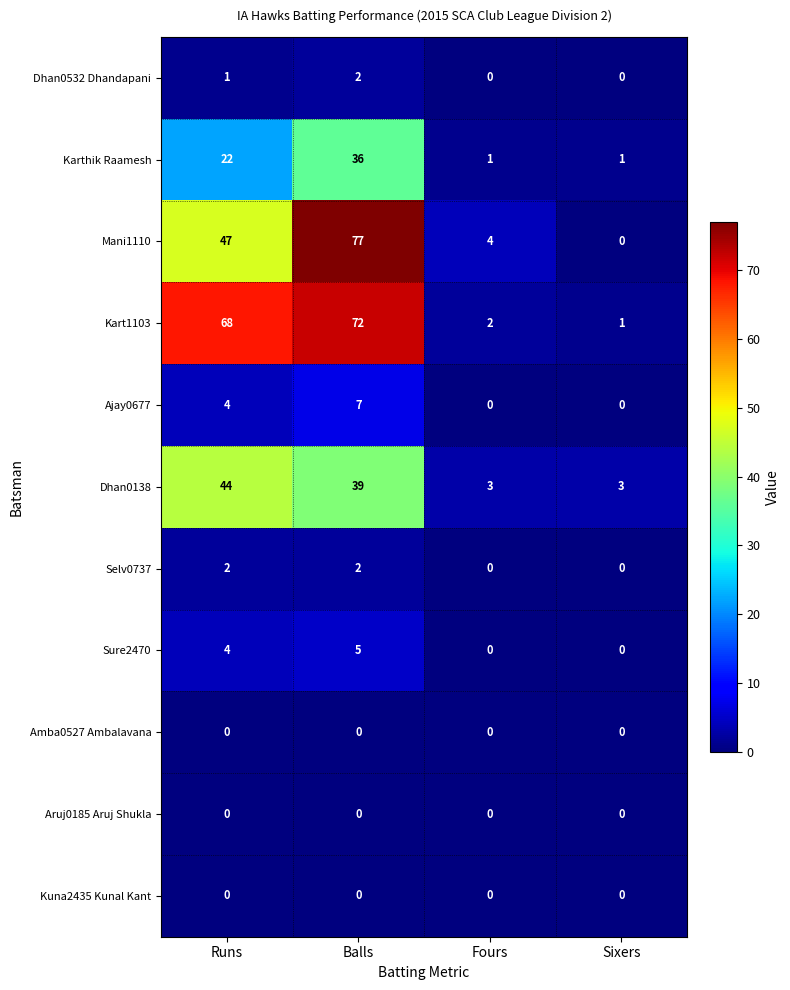

Which series changed the most between Balls and Fours?

Mani1110